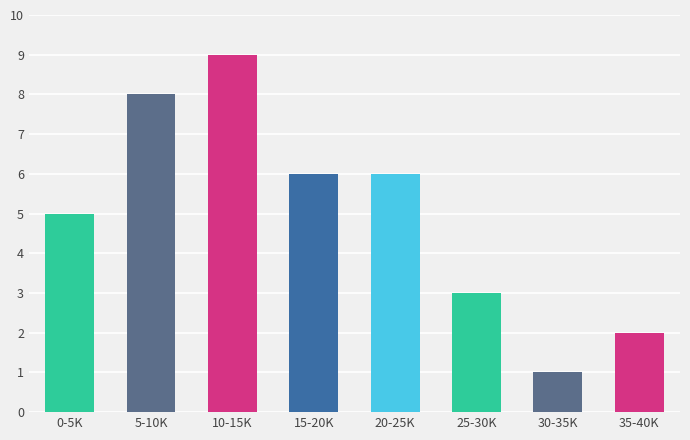

Reading left to right, list all the values displayed in this chart.

5	8	9	6	6	3	1	2